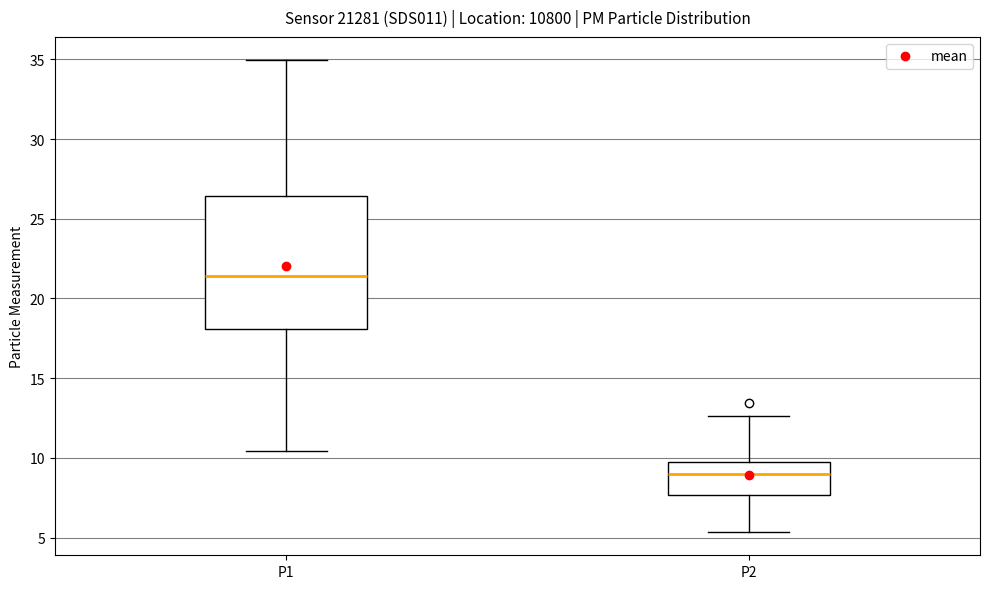

Comparing the boxes themselves (not the whiskers), which one is the tallest?

P1